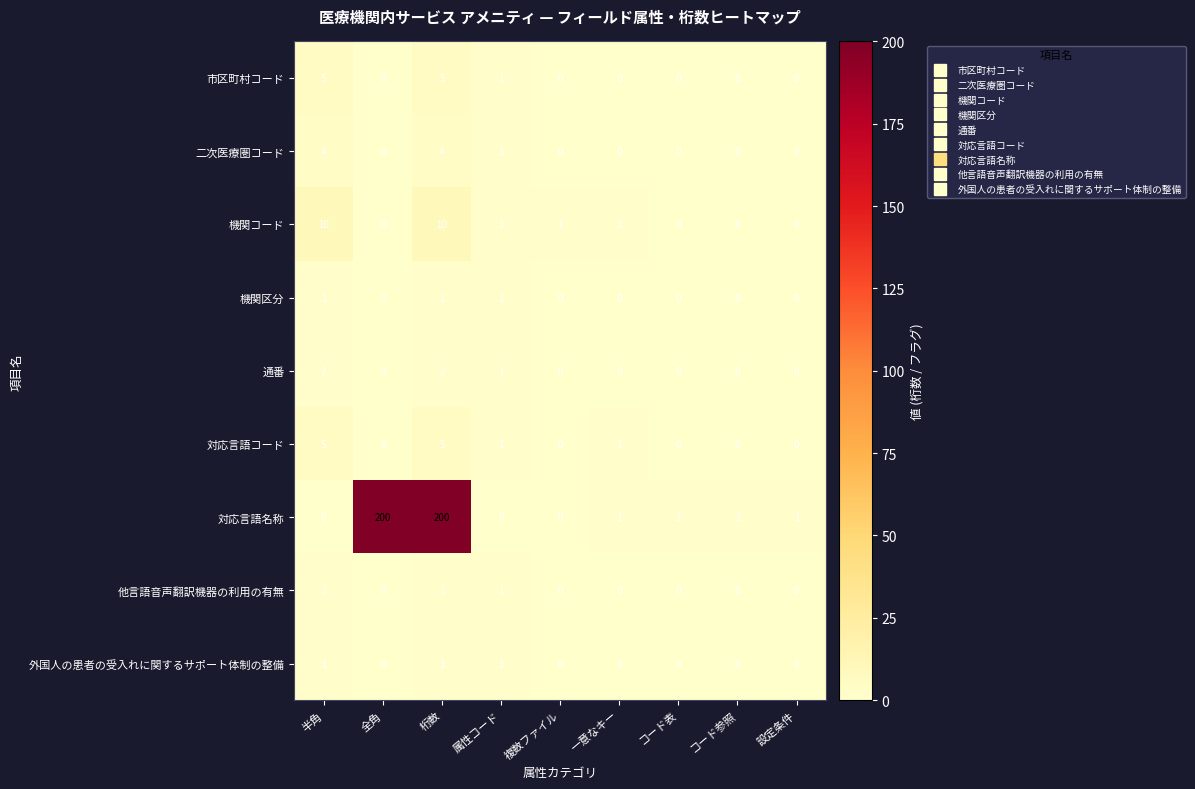

What is the spread (max minus min) of values at 属性コード?

1